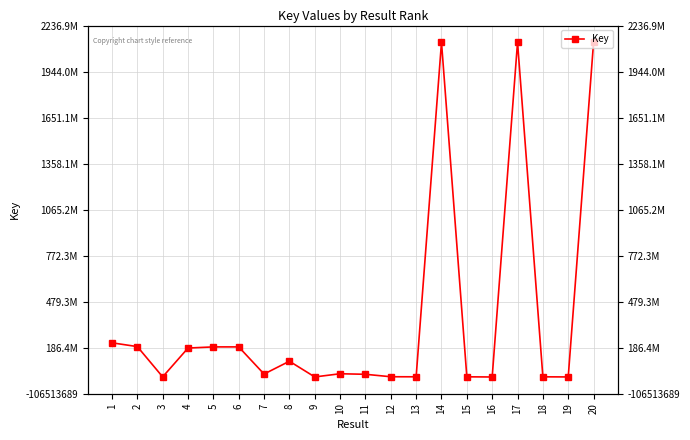

Is it true that the value at 15 is 306885?

False